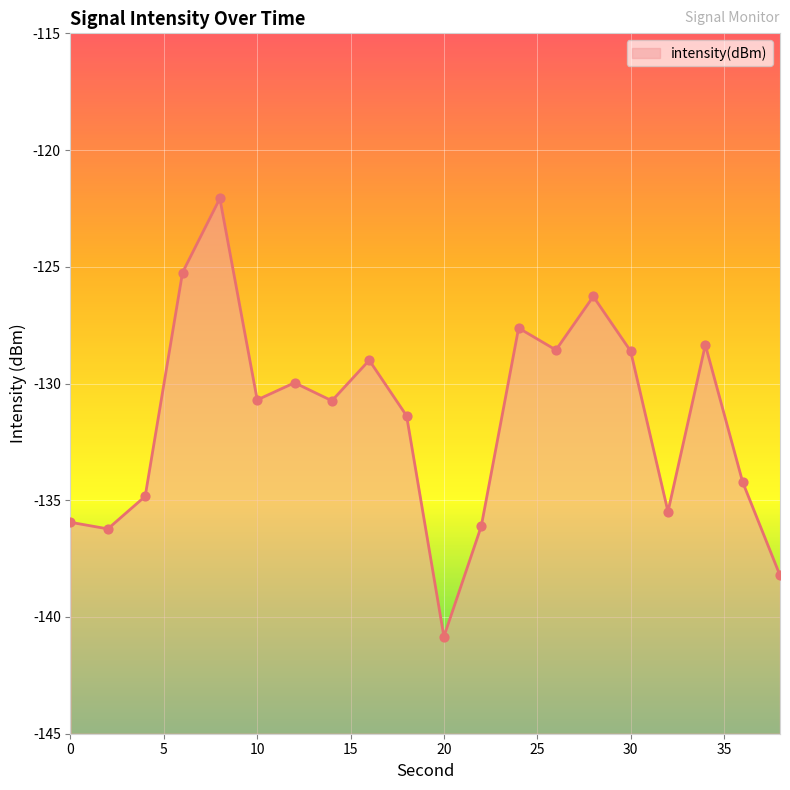

What is the change in value from 4 to 16?

+5.8